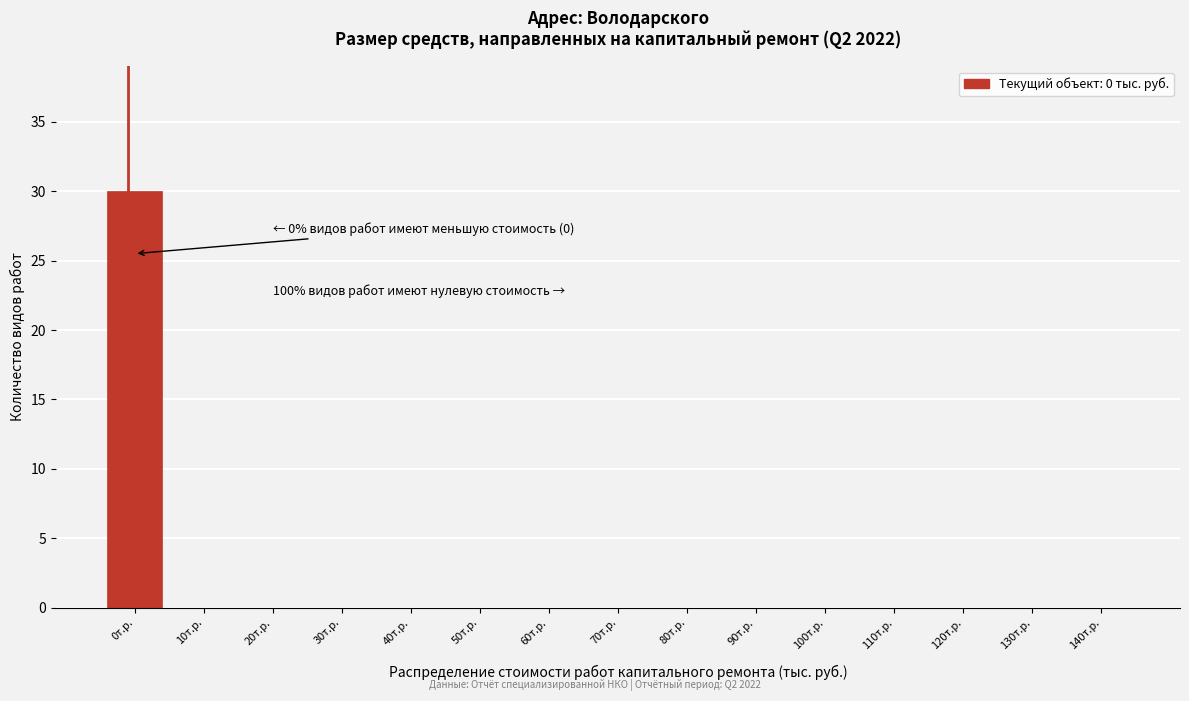

Reading left to right, transcribe all the data shown in this chart.

0т.р.=30	10т.р.=0	20т.р.=0	30т.р.=0	40т.р.=0	50т.р.=0	60т.р.=0	70т.р.=0	80т.р.=0	90т.р.=0	100т.р.=0	110т.р.=0	120т.р.=0	130т.р.=0	140т.р.=0